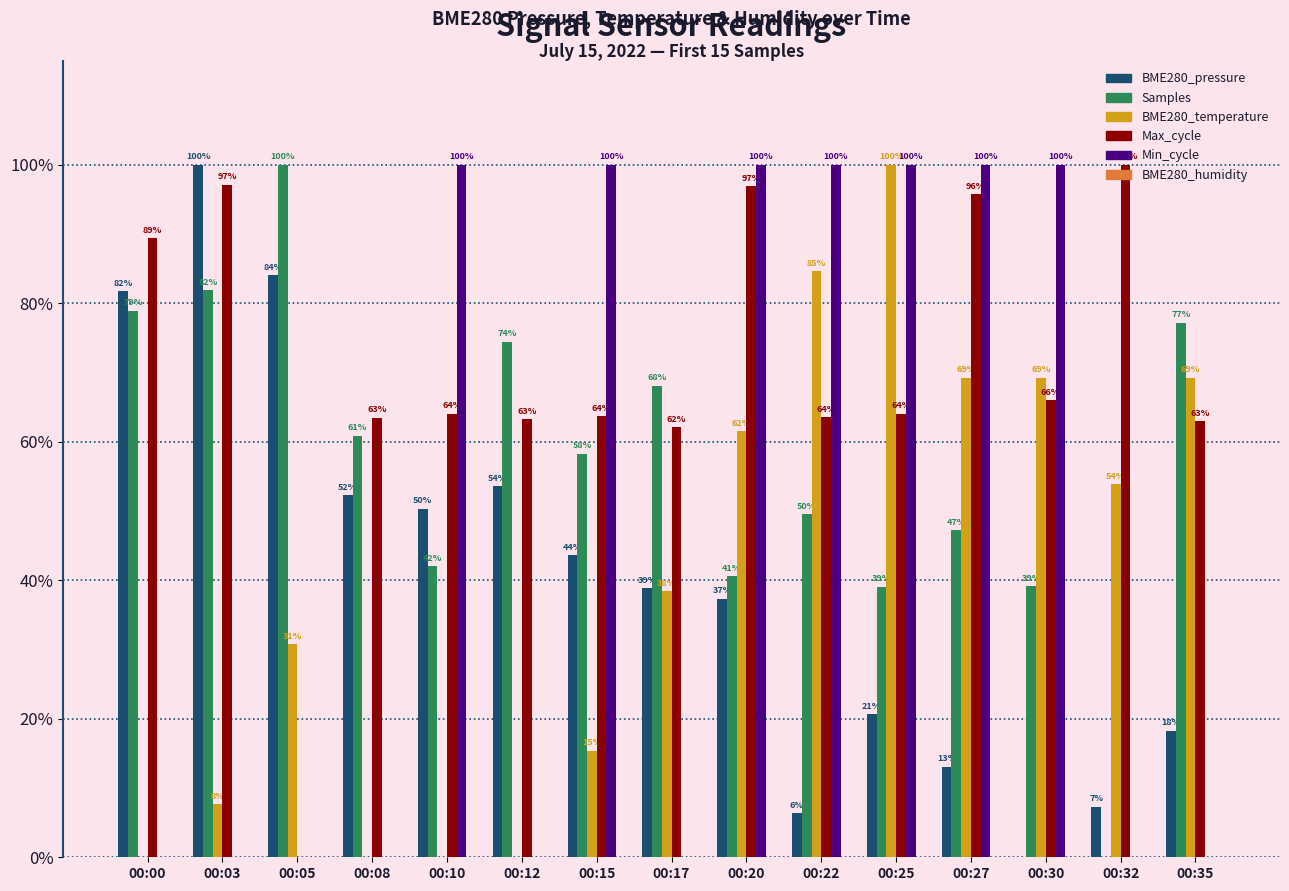

At 00:15, list the series in order from smallest to largest.

BME280_humidity, BME280_temperature, BME280_pressure, Samples, Max_cycle, Min_cycle